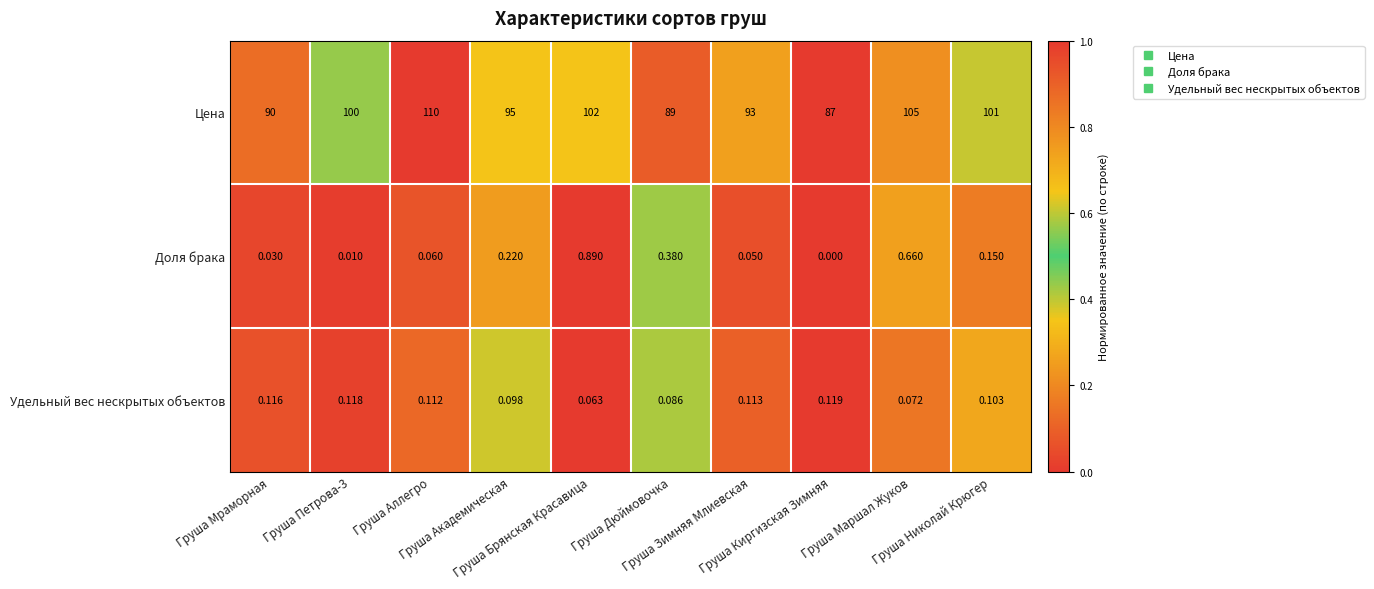

What is the spread (max minus min) of values at Груша Петрова-3?

100.0